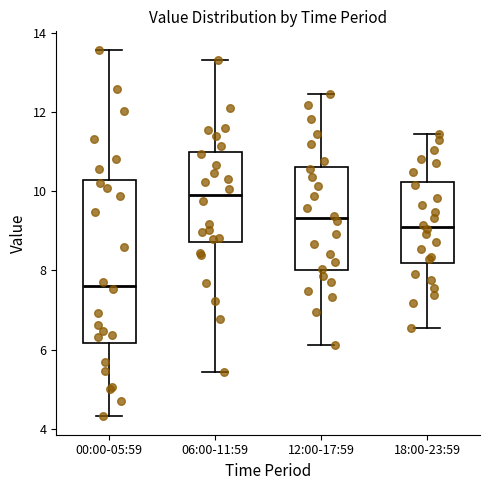

Reading left to right, transcribe this box plot: for each box, give where its median line is, the range the box spans, and where its two whiskers end, as read against the y-axis. The values are not printed on the chart, so give them approximately, as read against the axis.

00:00-05:59: median 7.6, box 6.2 to 10.2, whiskers 4.4 to 13.6
06:00-11:59: median 10.0, box 8.8 to 11.0, whiskers 5.4 to 13.4
12:00-17:59: median 9.4, box 8.0 to 10.6, whiskers 6.2 to 12.4
18:00-23:59: median 9.2, box 8.2 to 10.2, whiskers 6.6 to 11.4